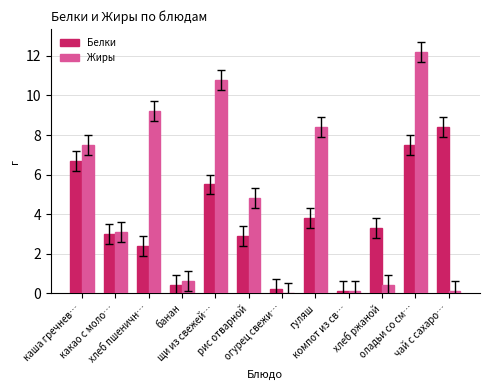

What is the maximum value for Белки?

8.4